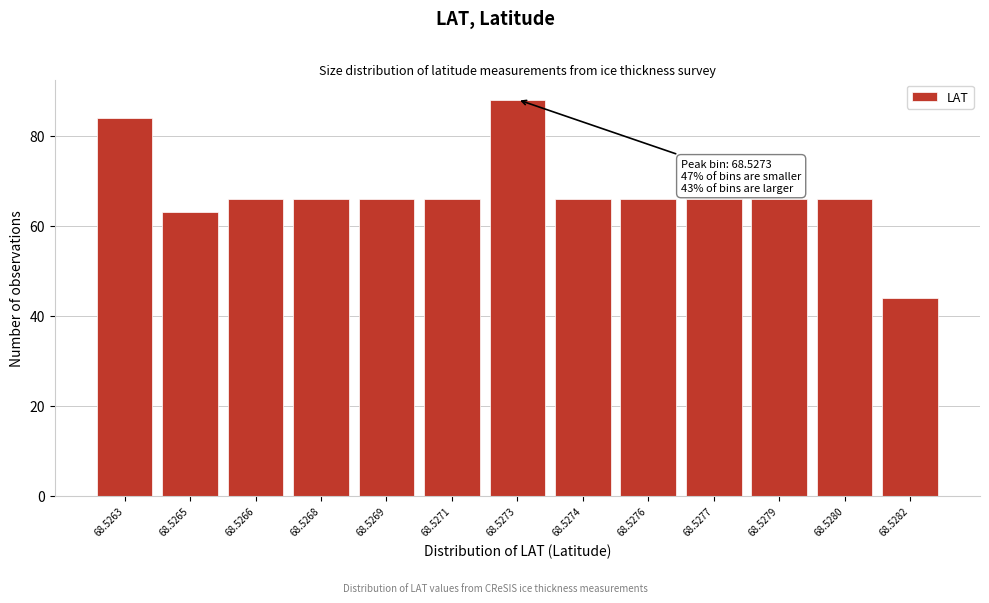

Reading left to right, list all the values displayed in this chart.

84	63	66	66	66	66	88	66	66	66	66	66	44